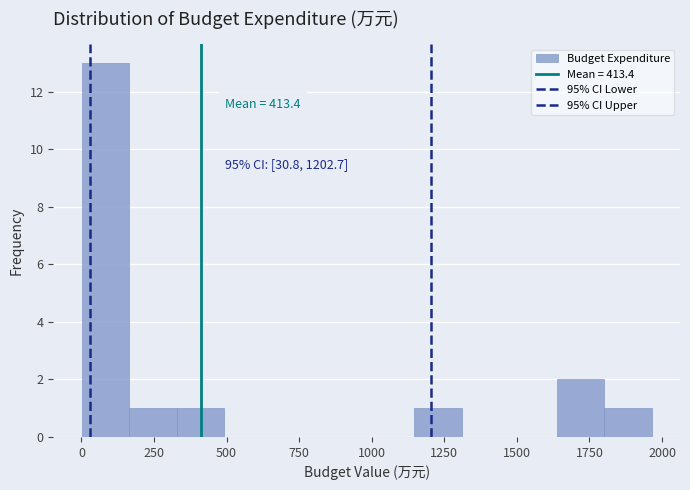

Around what value on the x-axis is the tallest bar? Give the approximate position of its centre, as read against the axis.

100